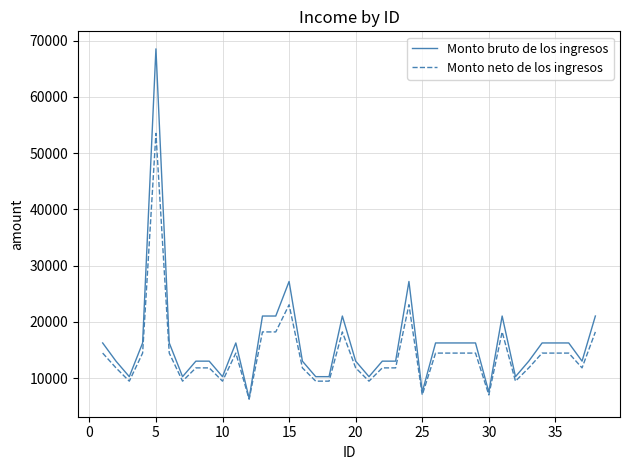

Rank the series by their maximum value, from lowest to highest.

Monto neto de los ingresos, Monto bruto de los ingresos